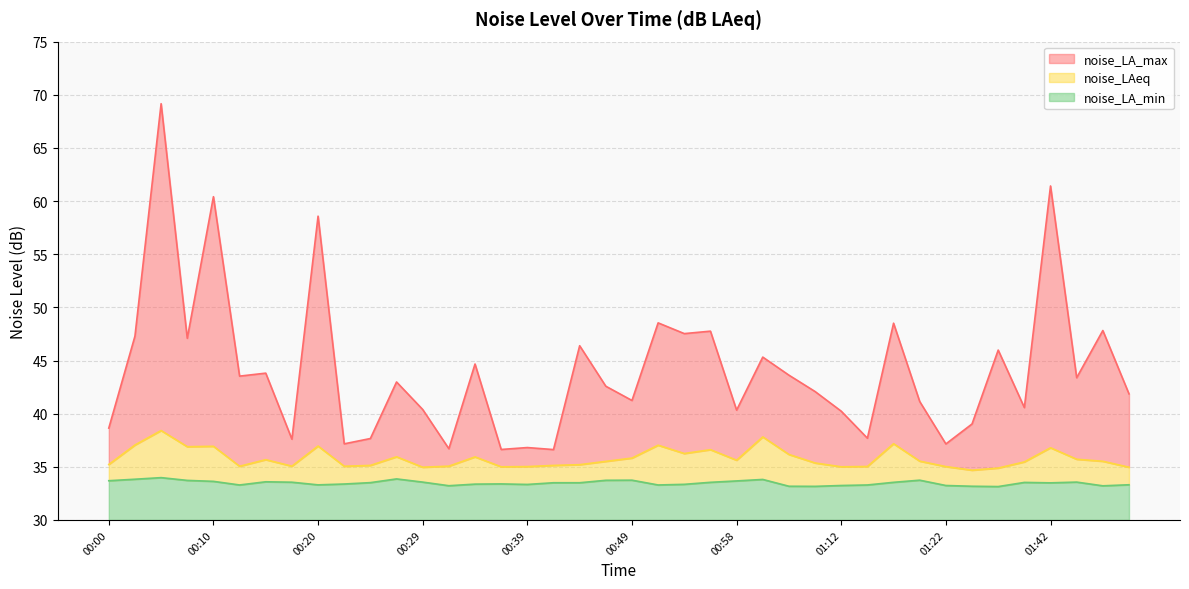

Reading right to left, what are all the values shown in this chart?

noise_LA_max: 41.9	47.8	43.4	61.4	40.6	46.0	39.0	37.1	41.1	48.5	37.7	40.2	42.1	43.6	45.3	40.3	47.8	47.5	48.5	41.2	42.6	46.4	36.6	36.8	36.6	44.7	36.7	40.4	43.0	37.7	37.2	58.6	37.6	43.8	43.5	60.4	47.1	69.2	47.3	38.6
noise_LAeq: 35.0	35.5	35.7	36.8	35.5	34.9	34.7	35.0	35.5	37.2	35.0	35.0	35.4	36.2	37.8	35.6	36.6	36.2	37.0	35.8	35.5	35.2	35.1	35.0	35.0	35.9	35.1	35.0	35.9	35.1	35.0	37.0	35.1	35.7	35.0	36.9	36.9	38.4	37.0	35.2
noise_LA_min: 33.3	33.2	33.6	33.5	33.5	33.1	33.2	33.2	33.7	33.5	33.3	33.2	33.2	33.2	33.8	33.7	33.5	33.4	33.3	33.7	33.7	33.5	33.5	33.3	33.4	33.4	33.2	33.6	33.9	33.5	33.4	33.3	33.5	33.6	33.3	33.6	33.7	34.0	33.8	33.7